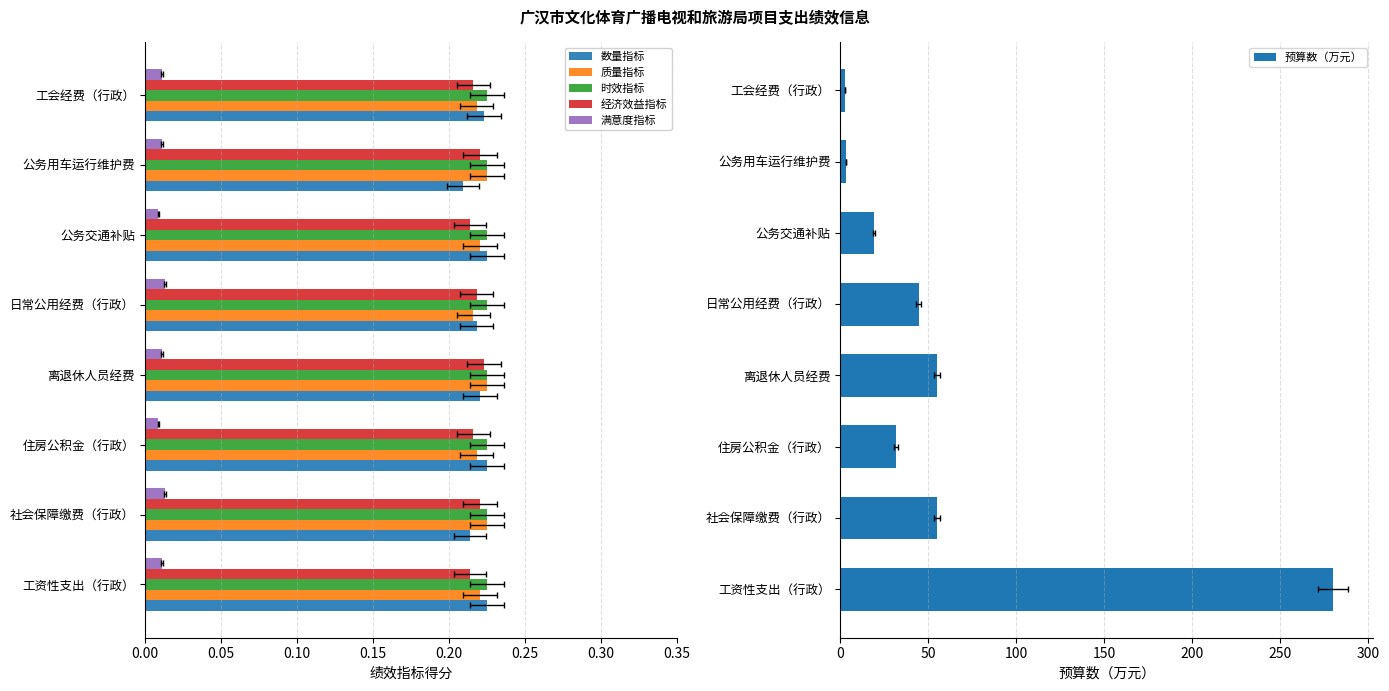

List the series in order of their peak value, highest first.

预算数（万元）, 数量指标, 质量指标, 经济效益指标, 时效指标, 满意度指标